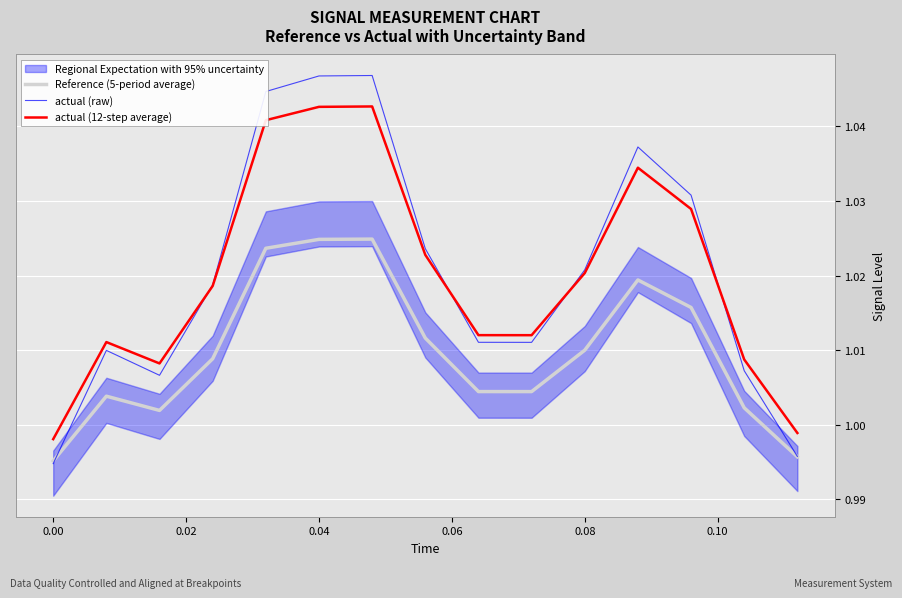

What is the value of the Reference (5-period average) point at the 9th from the left?

1.0